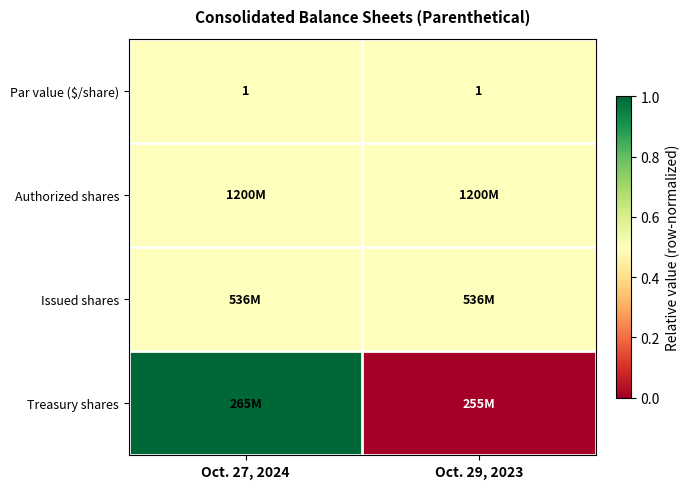

What is the sum of the Par value ($/share) values at Oct. 29, 2023 and Oct. 27, 2024?

2.0